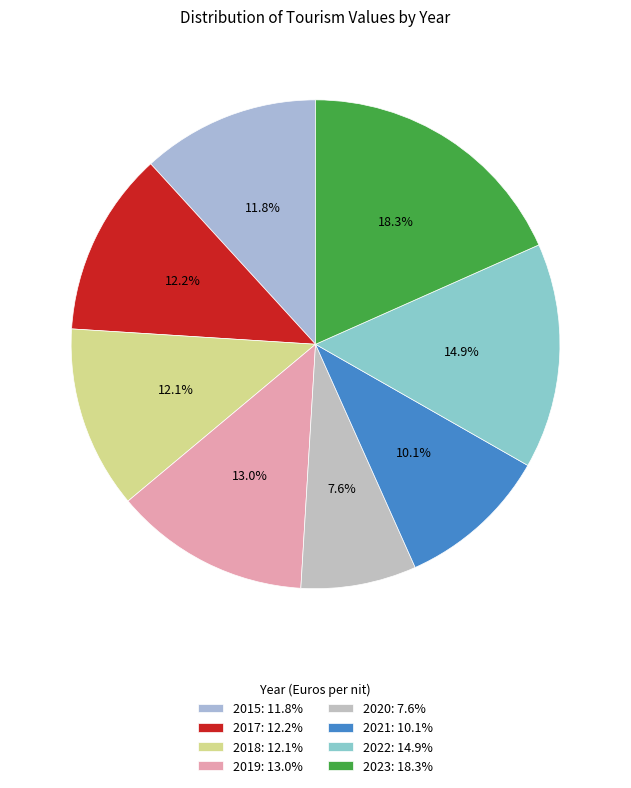

Which category has the biggest portion of the pie?

2023